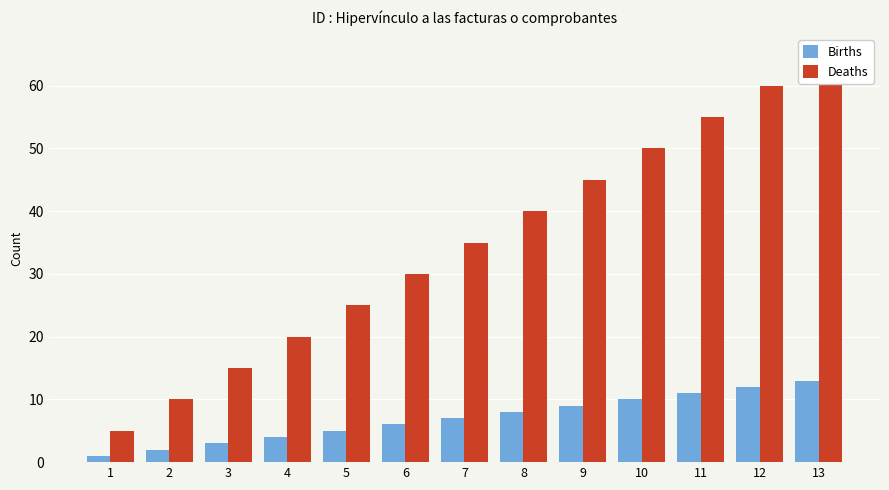

Is it true that Deaths equals 20 at 6?

False